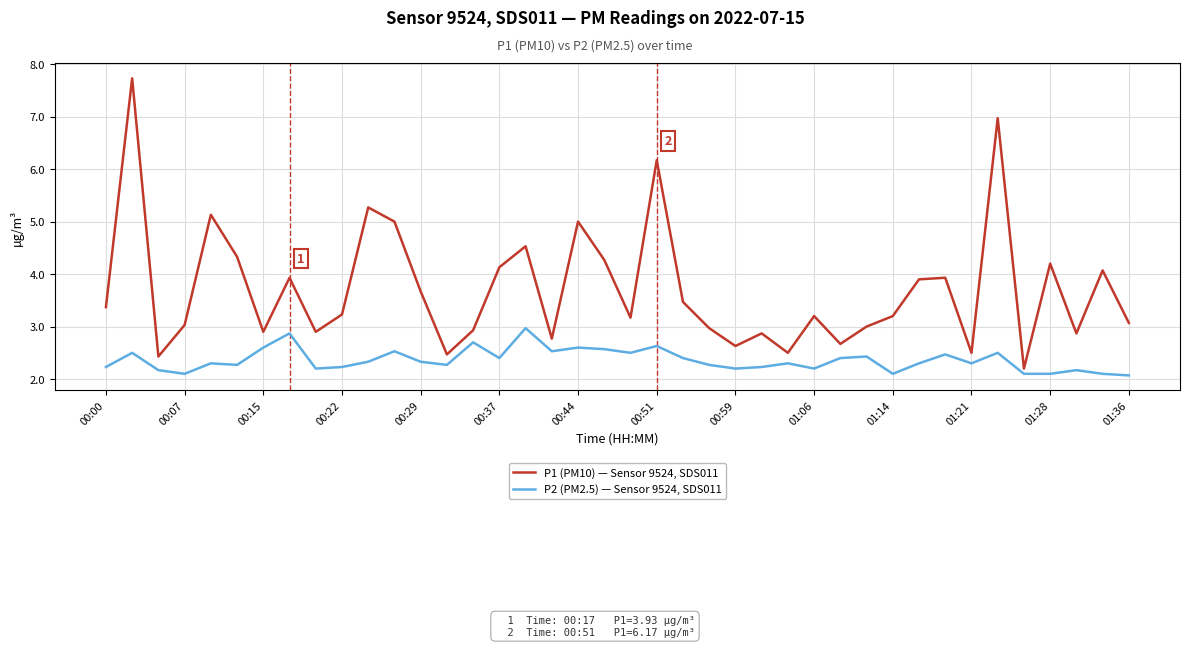

What is the maximum value for P1 (PM10) — Sensor 9524, SDS011?

7.7